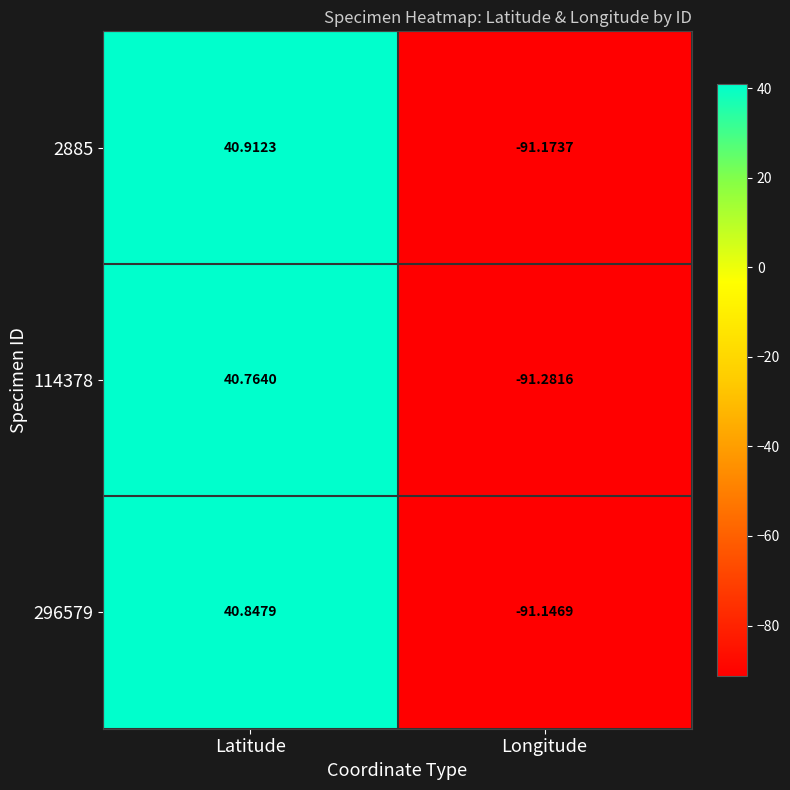

Is the value of 296579 at Latitude greater than the value of 114378 at Longitude?

Yes